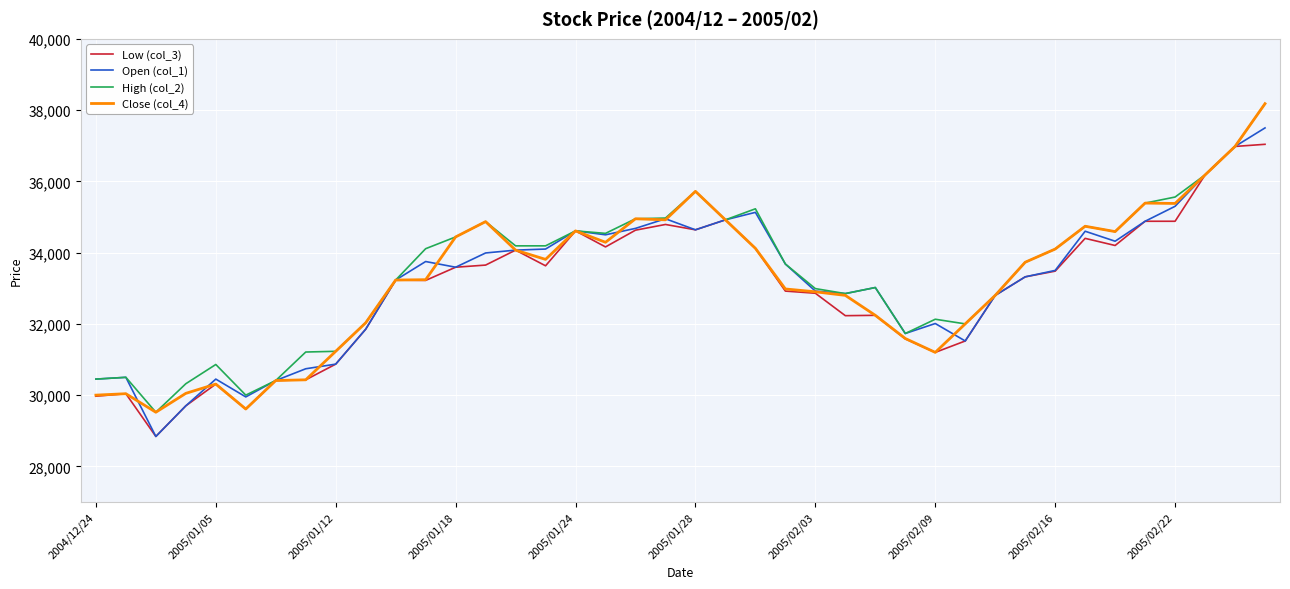

What is the smallest value displayed?

28840